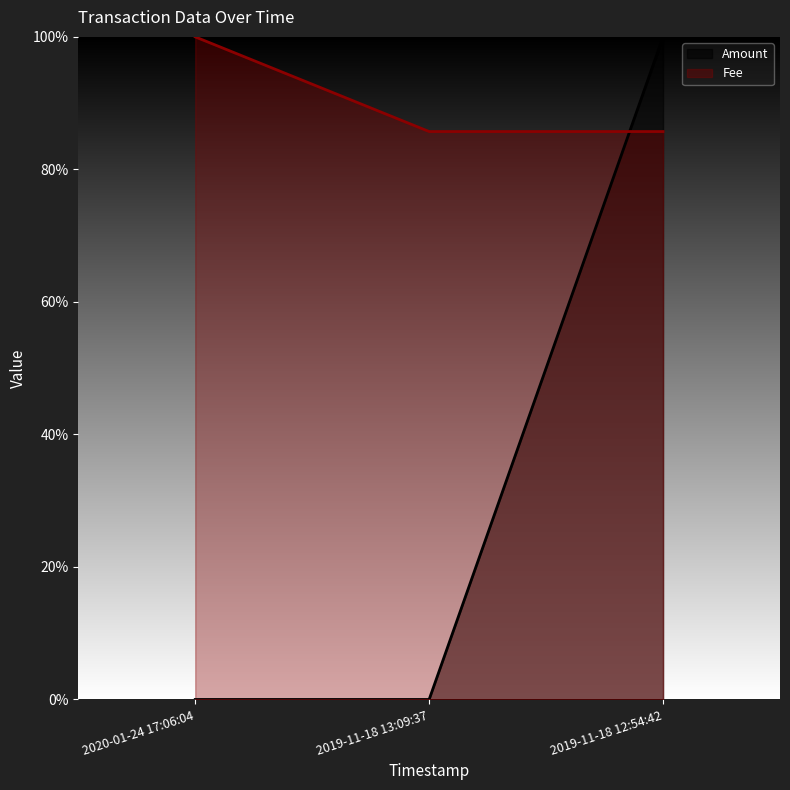

What is the approximate value of Fee at 2020-01-24 17:06:04?

1.0